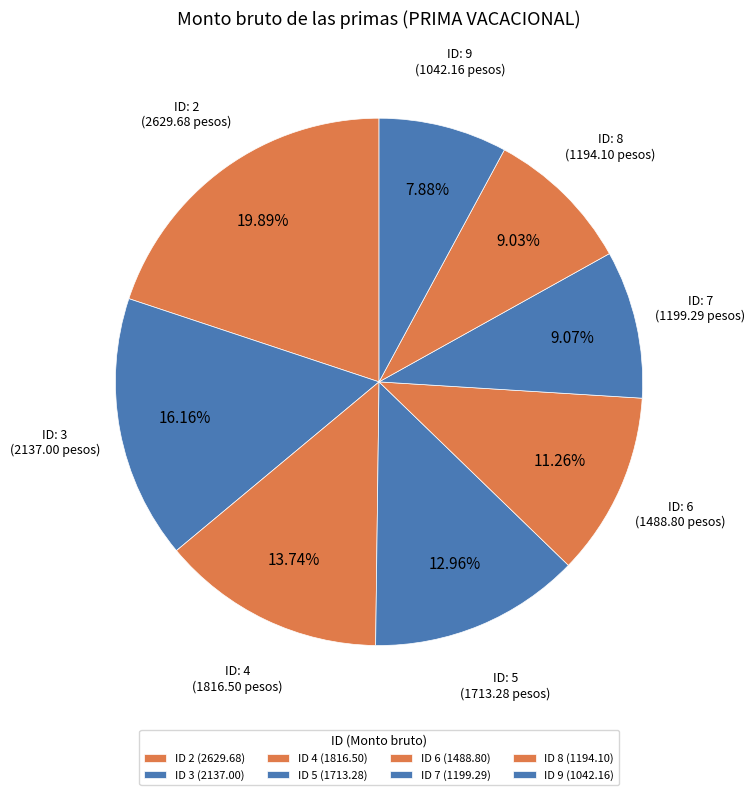

Count the number of slices in the pie.

8